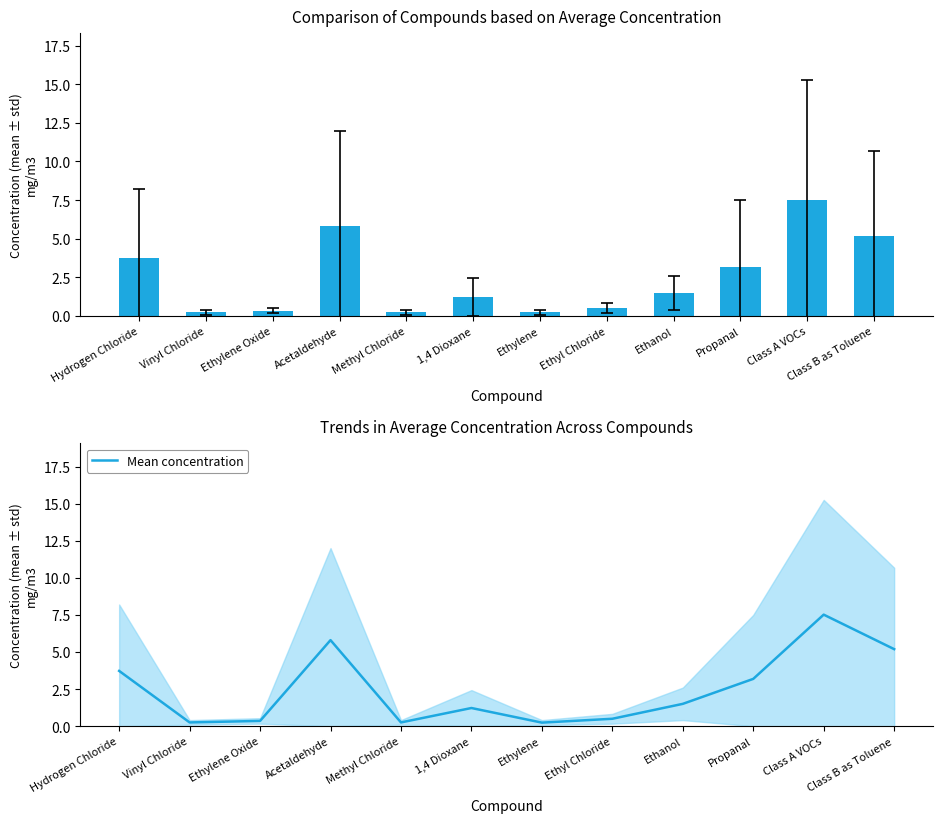

At which label is Average mg/m3 closest to 3?

Propanal